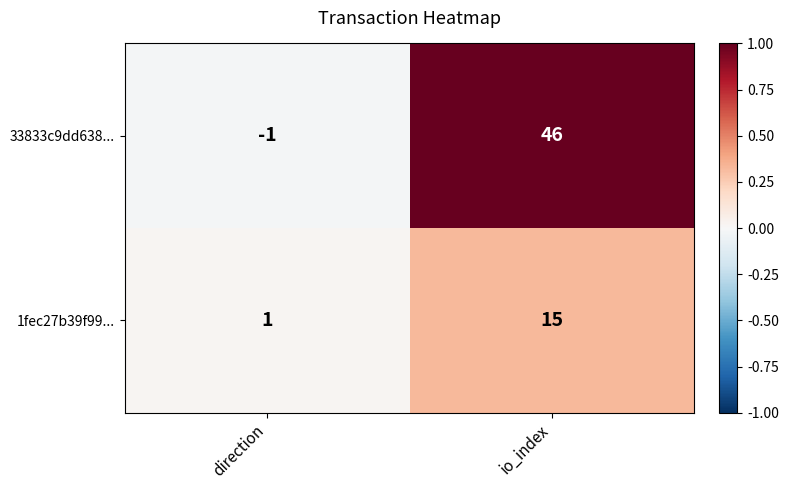

Where is 1fec27b39f99... nearest to the value 8?

direction